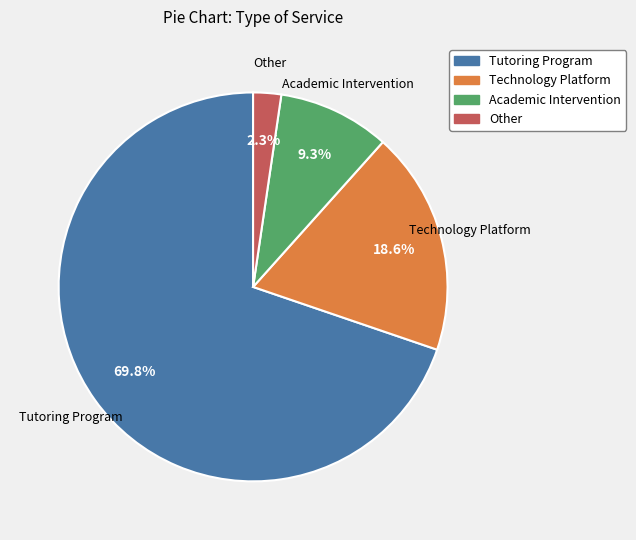

Rank the categories by value from lowest to highest.

Other, Academic Intervention, Technology Platform, Tutoring Program